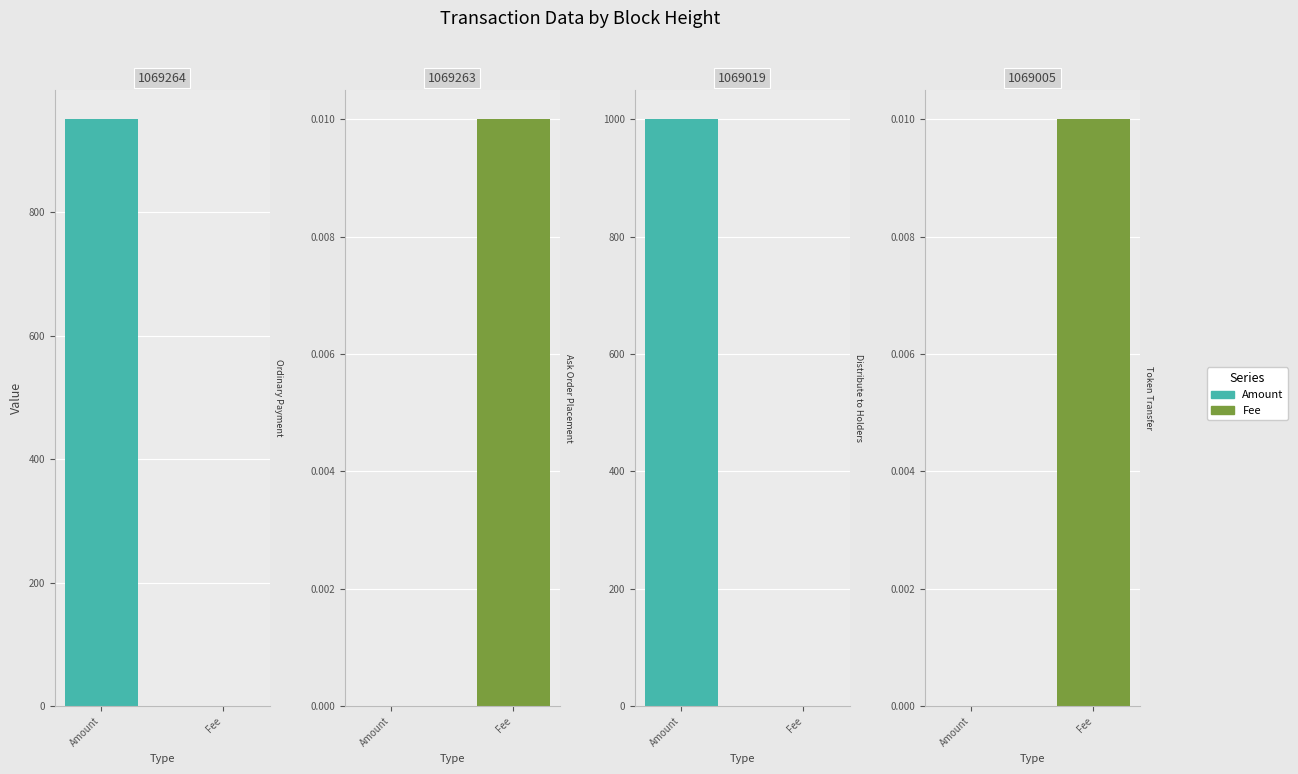

Which series changed the most between 1069019 and 1069005?

Amount